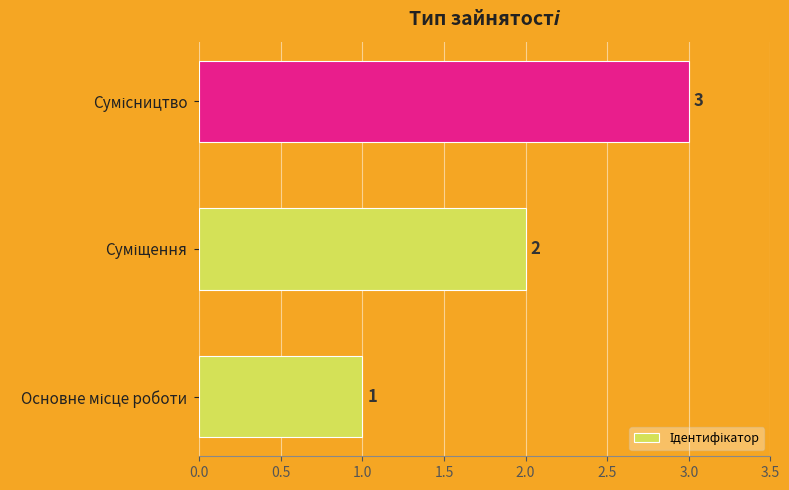

How many values are between 1 and 3?

3